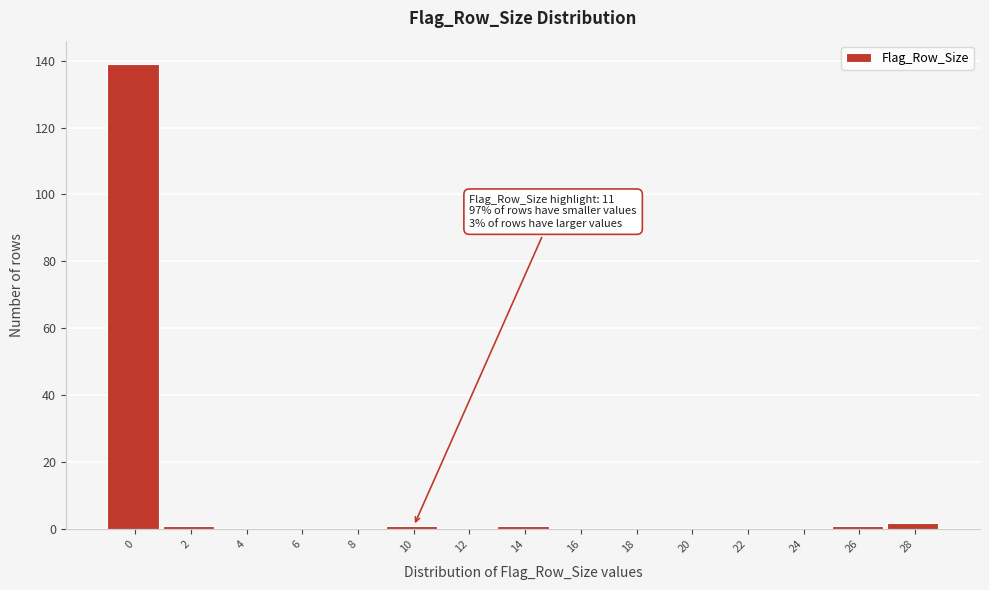

Reading right to left, transcribe all the data shown in this chart.

28=2	26=1	24=0	22=0	20=0	18=0	16=0	14=1	12=0	10=1	8=0	6=0	4=0	2=1	0=139